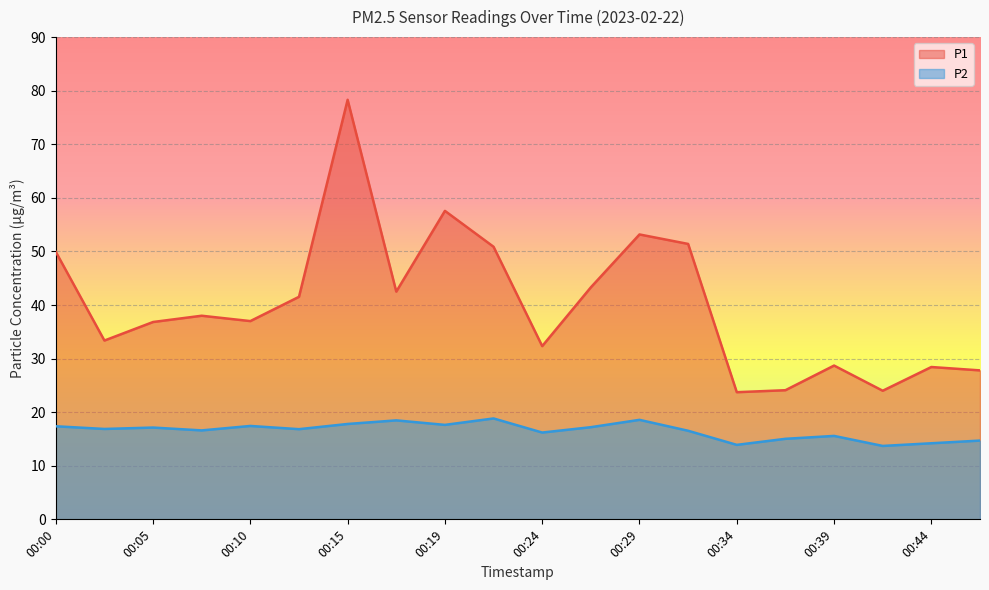

True or false: P1 and P2 intersect in this chart.

False